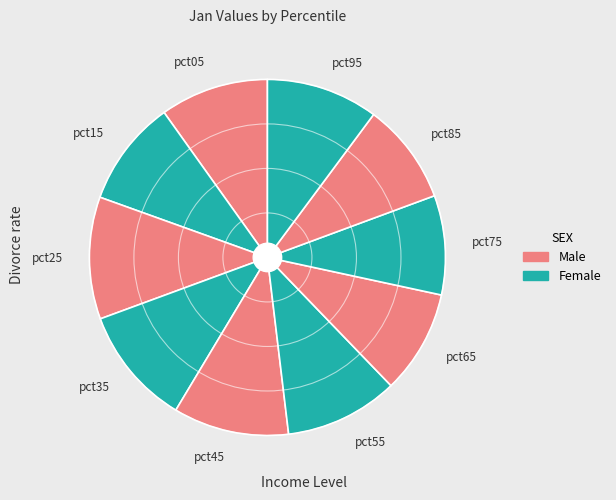

Is there any slice that represents more than half of the pie?

No